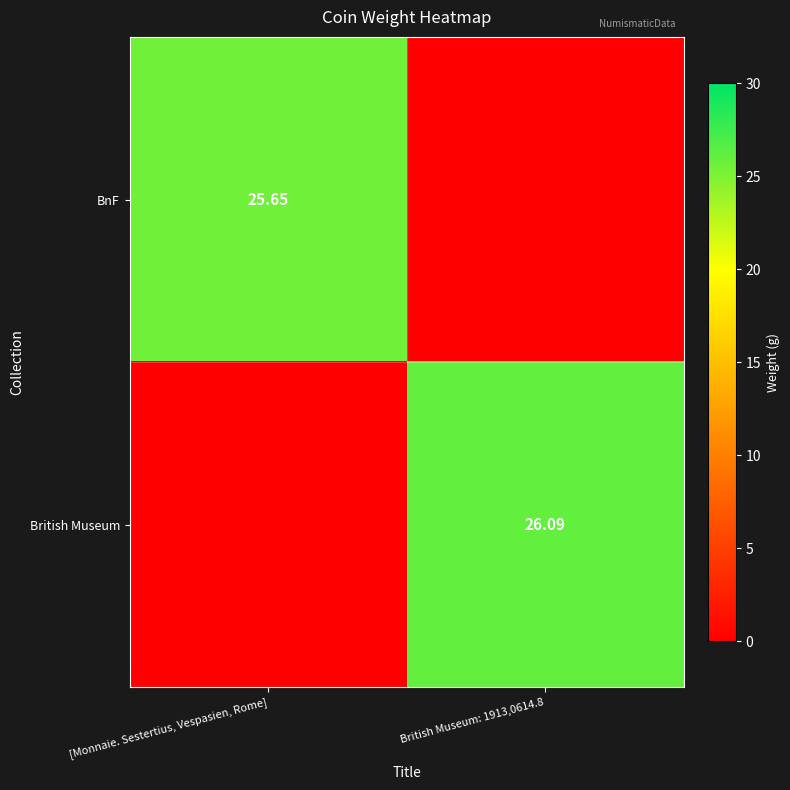

Is the value of British Museum at [Monnaie. Sestertius, Vespasien, Rome] greater than the value of BnF at [Monnaie. Sestertius, Vespasien, Rome]?

No